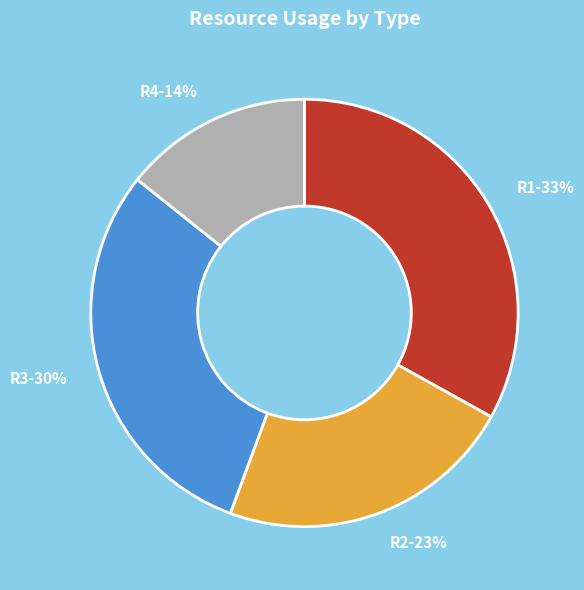

Count the number of slices in the pie.

4